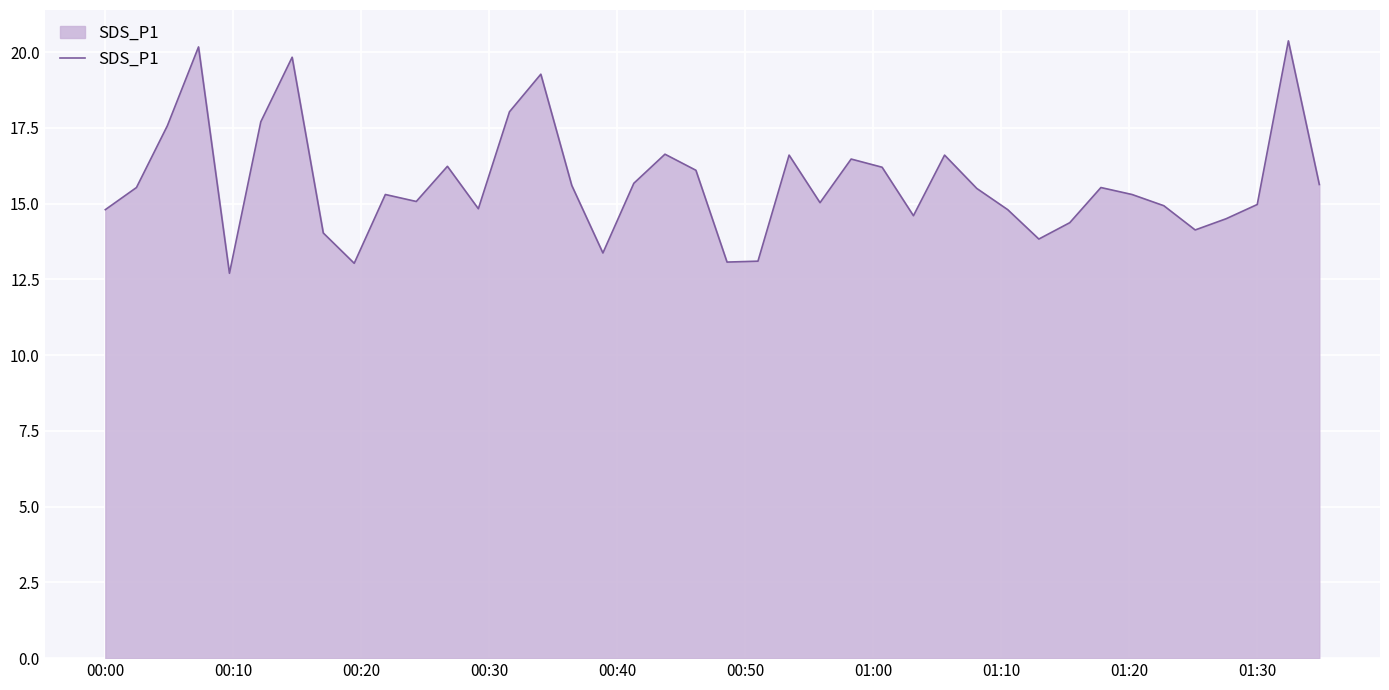

What is the minimum value shown in the chart?

12.7